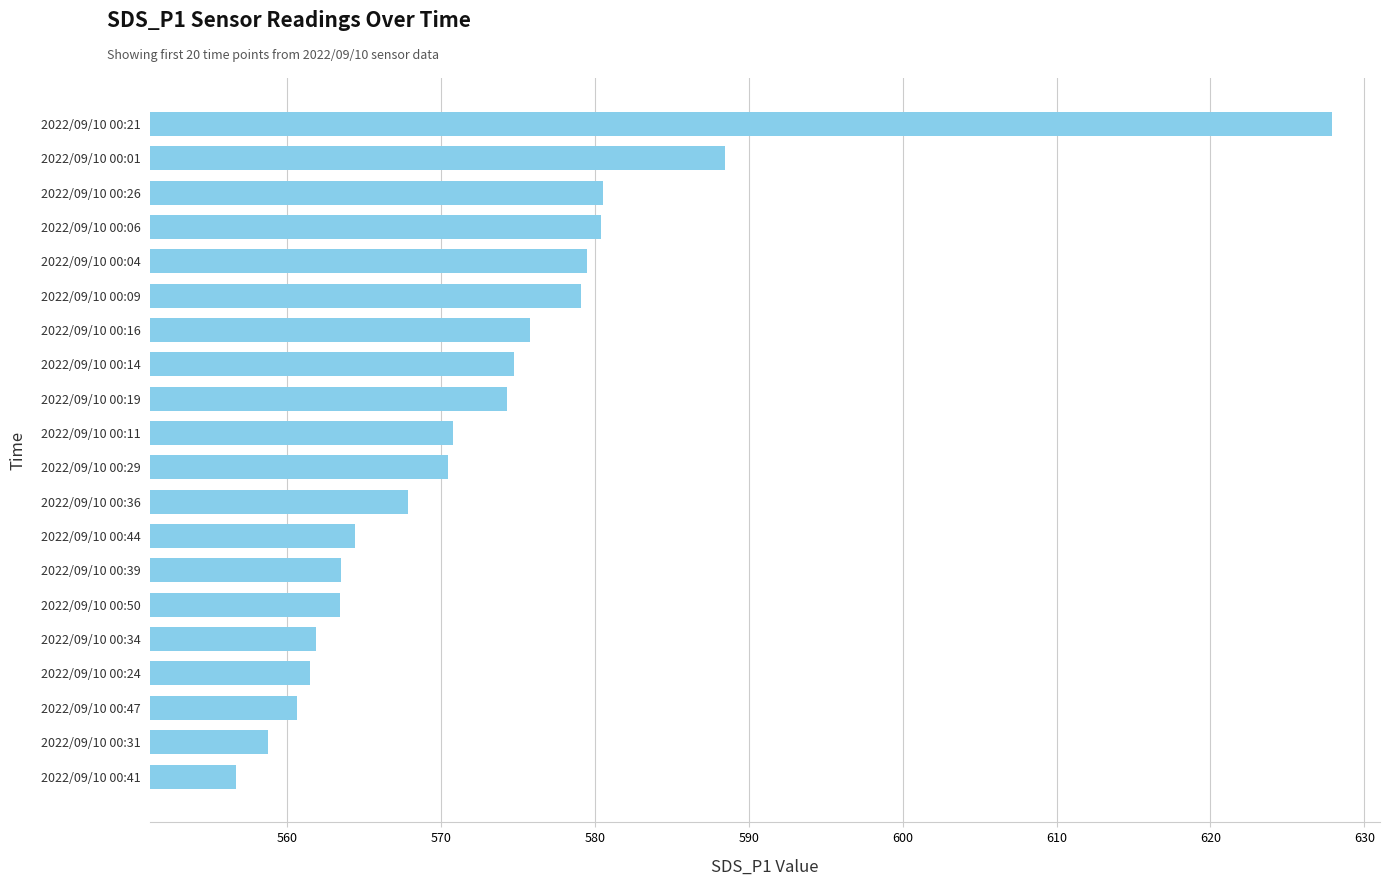

The value at 2022/09/10 00:06 is 217.7. True or false?

False